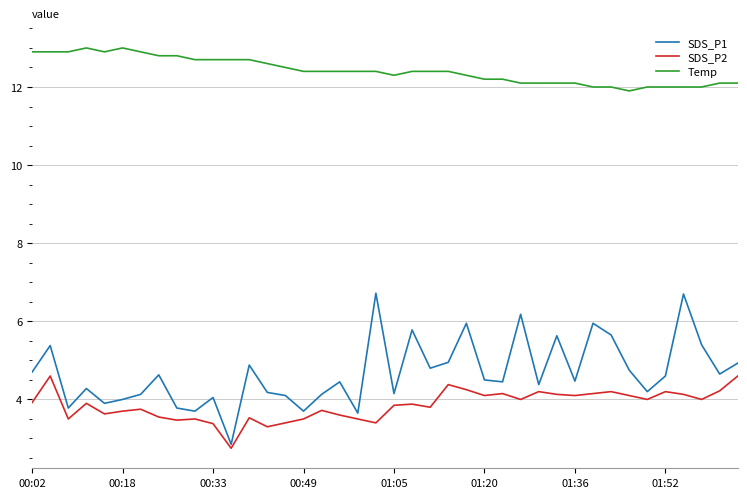

Does the chart display data point markers on the line(s)?

No